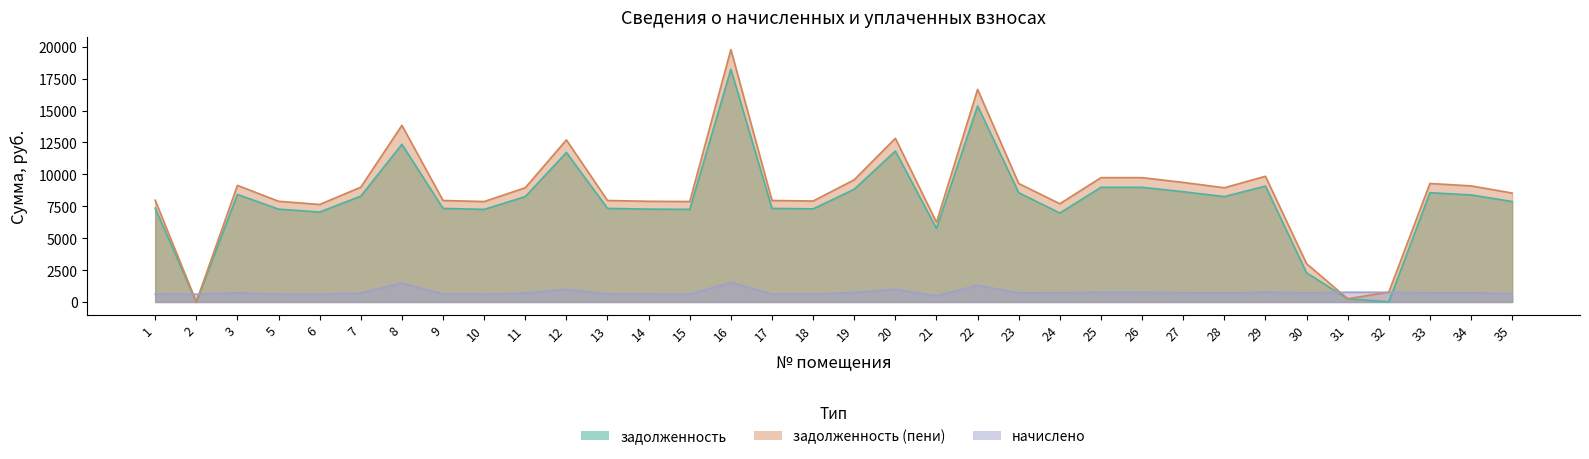

True or false: задолженность (пени) and задолженность cross at least once.

False